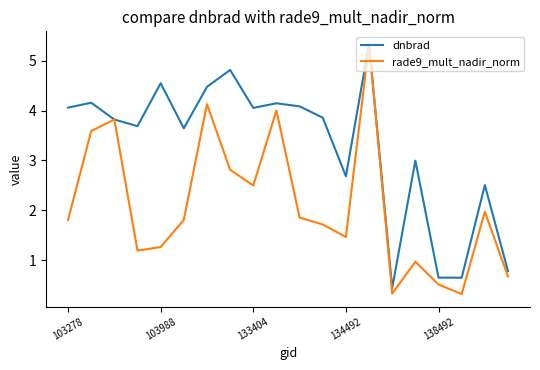

Which series has the widest spread of values?

rade9_mult_nadir_norm